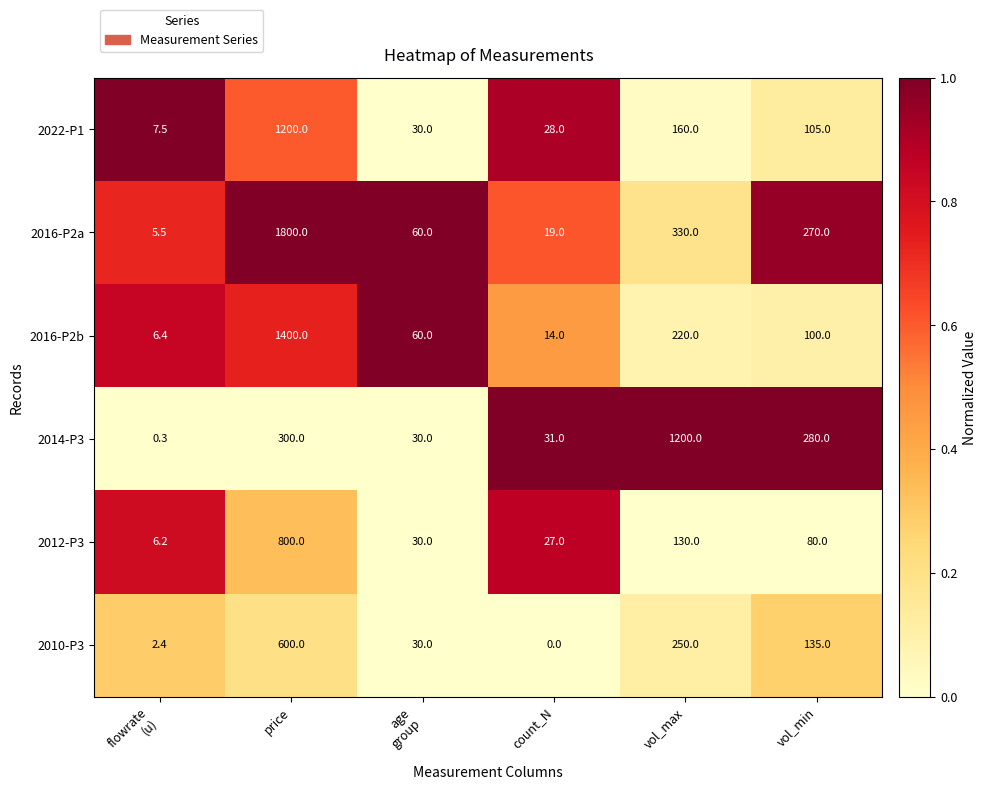

At how many categories does at least one series exceed 0?

6